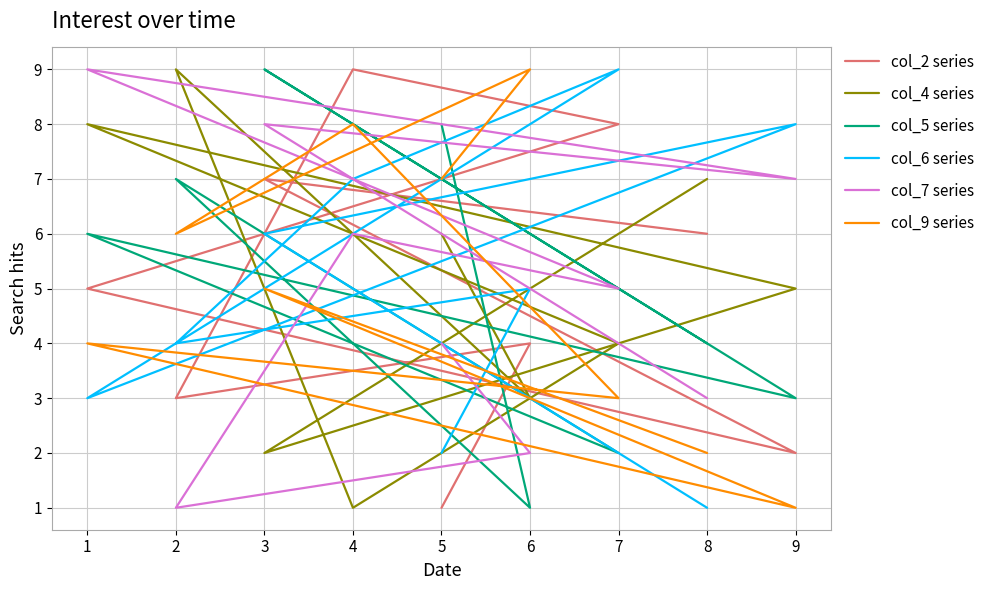

What are all the series names shown in the legend?

col_2 series, col_4 series, col_5 series, col_6 series, col_7 series, col_9 series